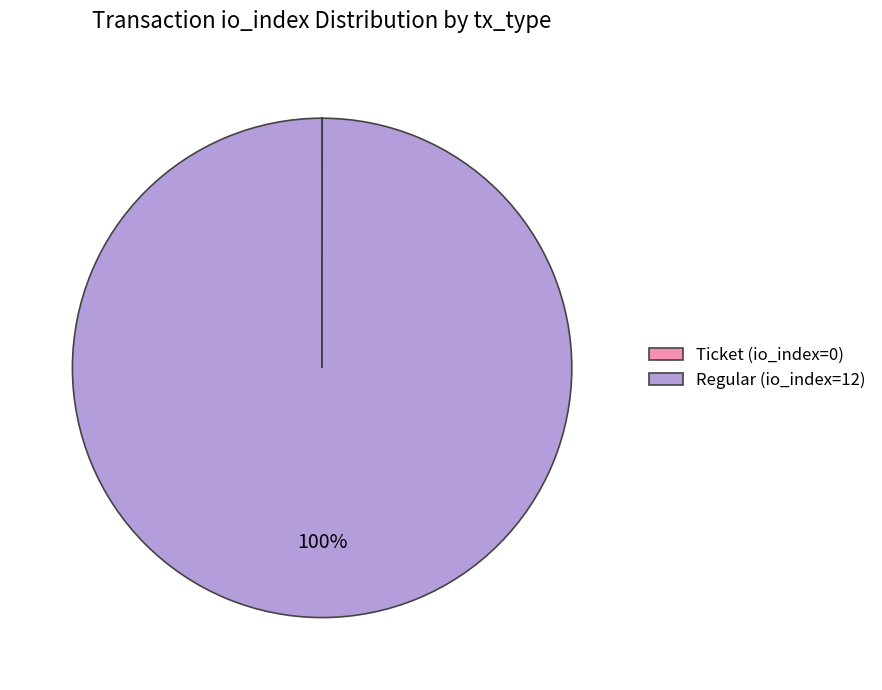

To the nearest percent, what portion does Regular (io_index=12) represent?

100%